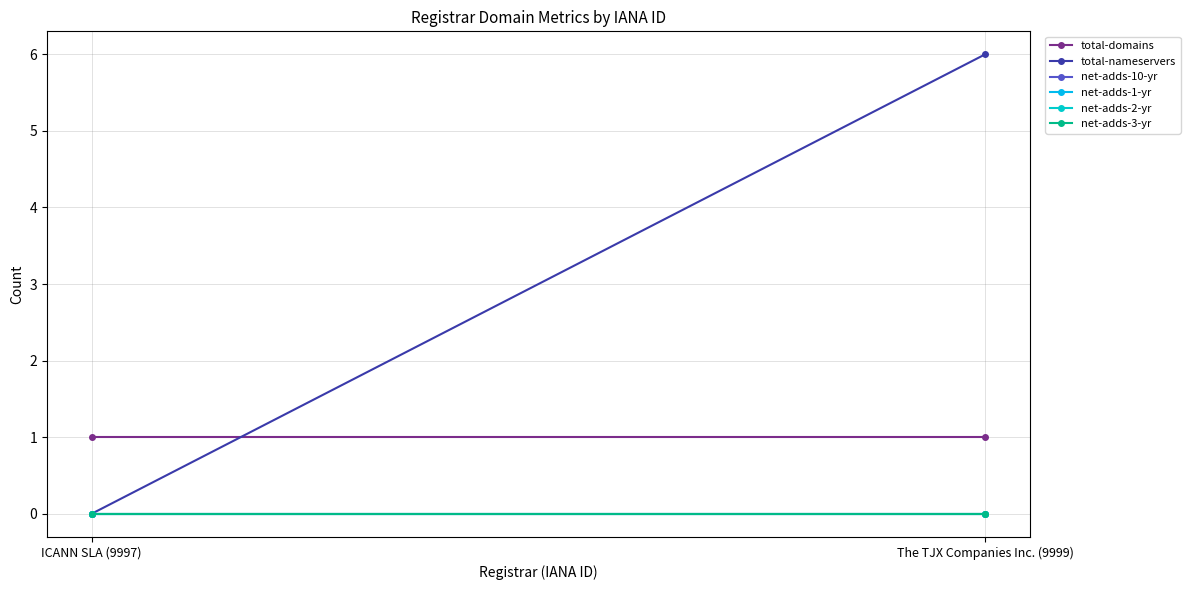

The total-domains series shows 0 at The TJX Companies Inc. (9999). True or false?

False